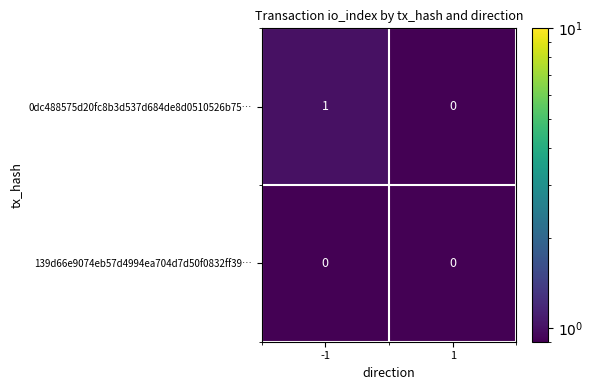

Which series has the largest total across all categories?

0dc488575d20fc8b3d537d684de8d0510526b75…